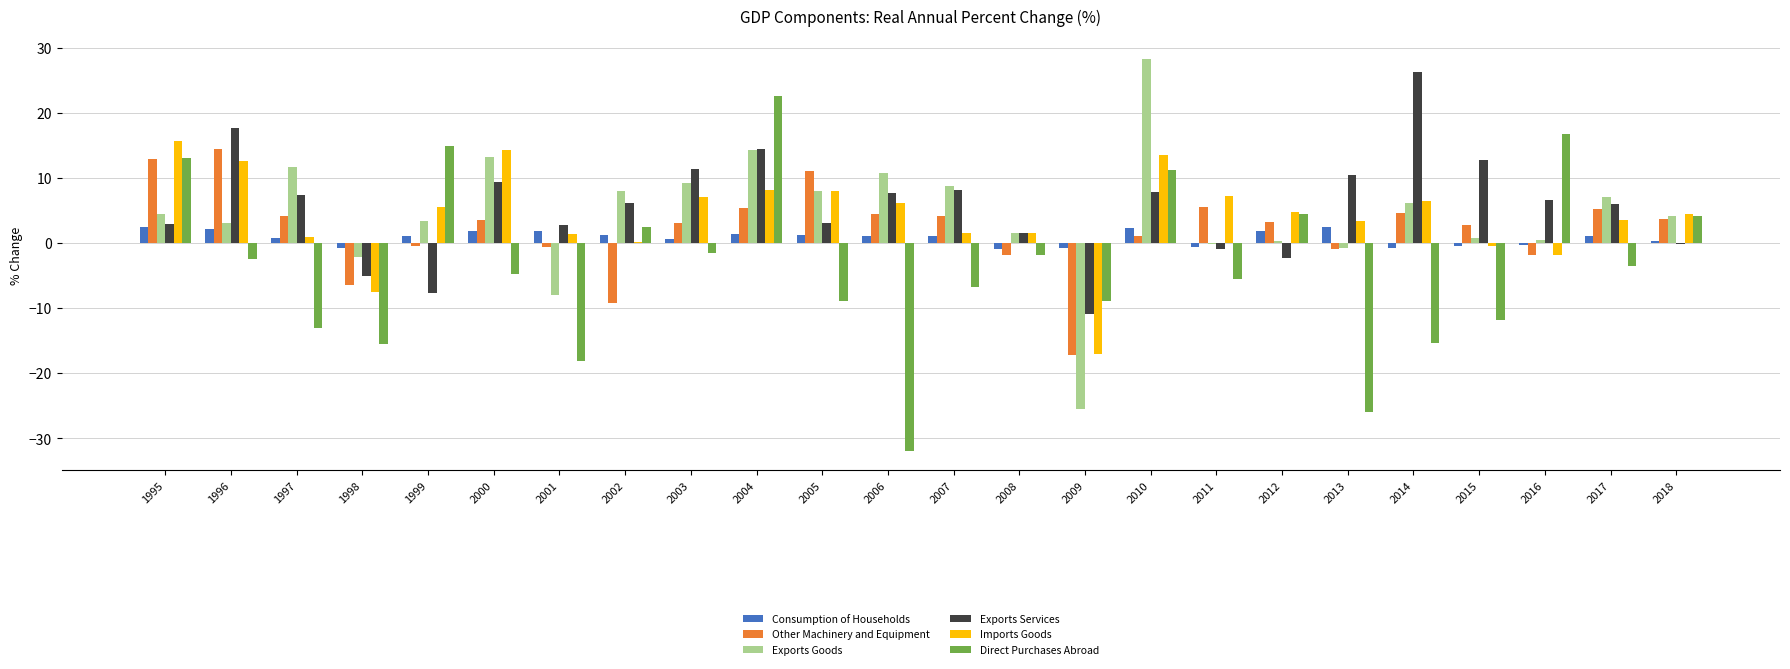

Which series has the largest total across all categories?

Exports Services